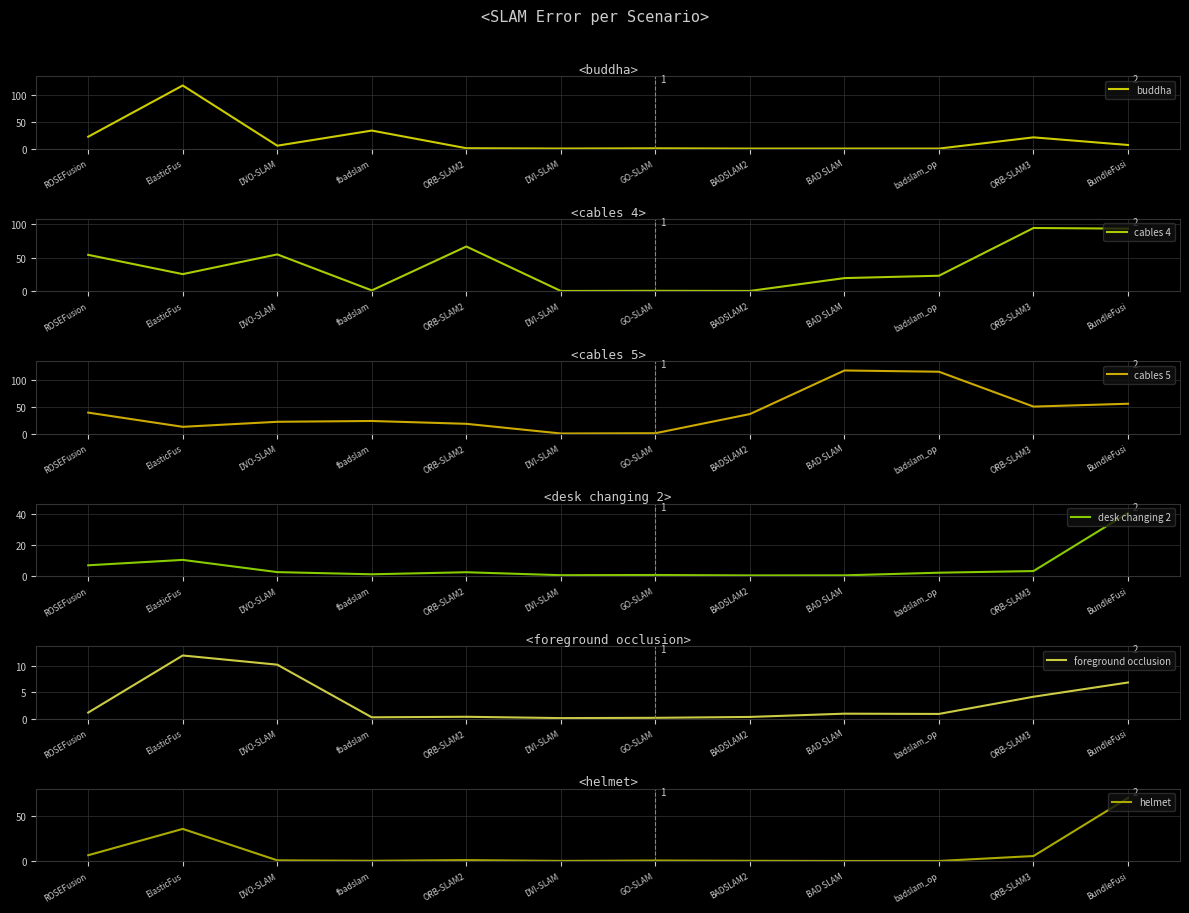

Where is the first local minimum for buddha?

DVO-SLAM